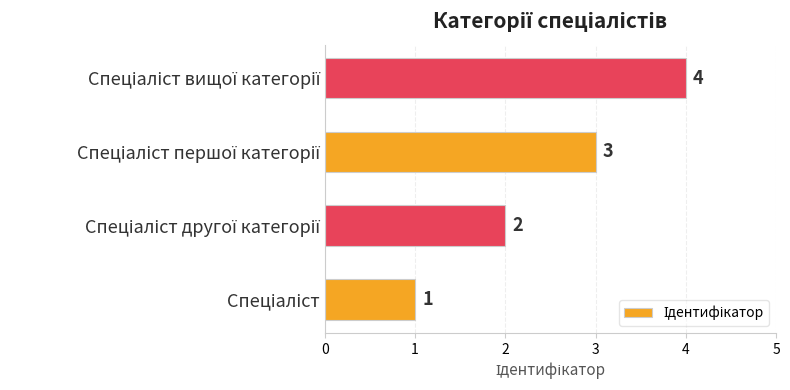

Count the number of categories in the chart.

4